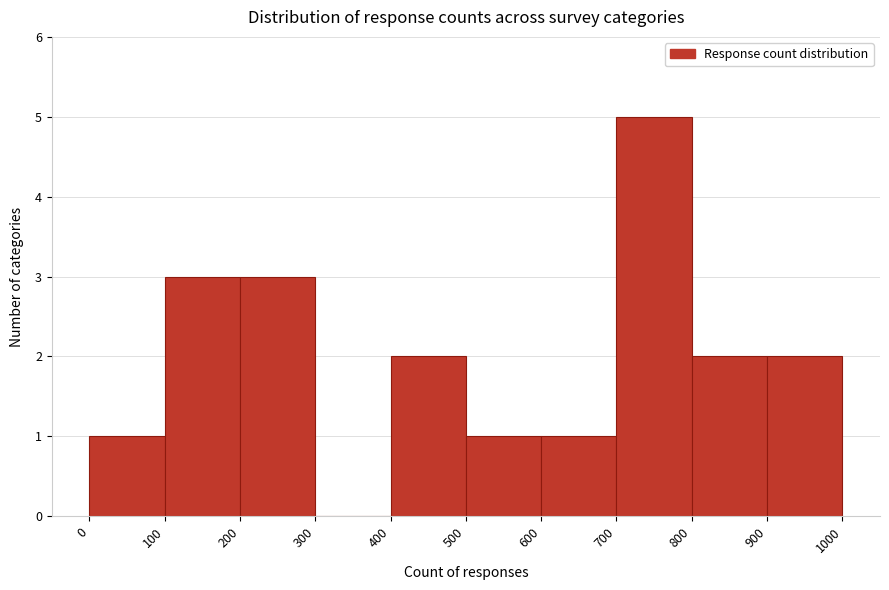

What is the height of the bar covering 600 to 700 on the x-axis? The values are not printed on the chart, so give them approximately, as read against the axis.

1